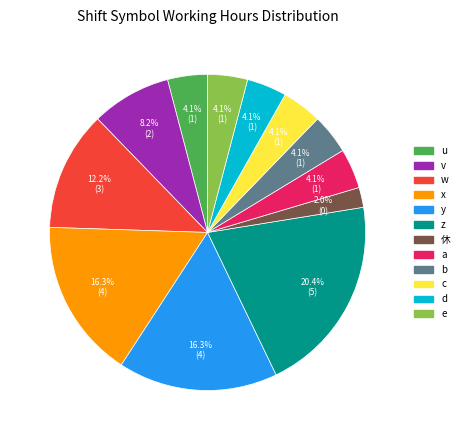

To the nearest percent, what is the average slice percentage?

8%